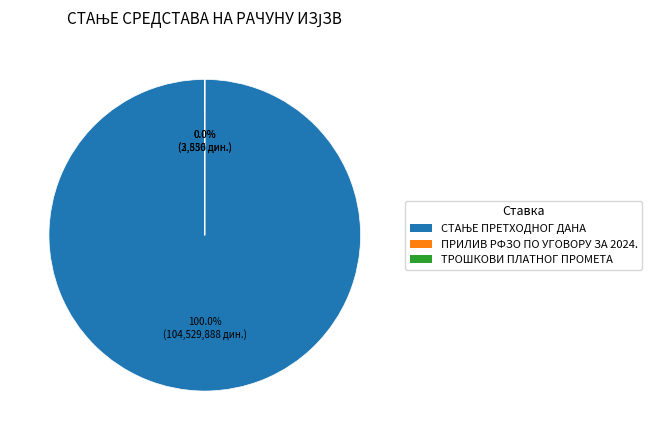

What is the largest slice in the pie chart?

СТАЊЕ ПРЕТХОДНОГ ДАНА